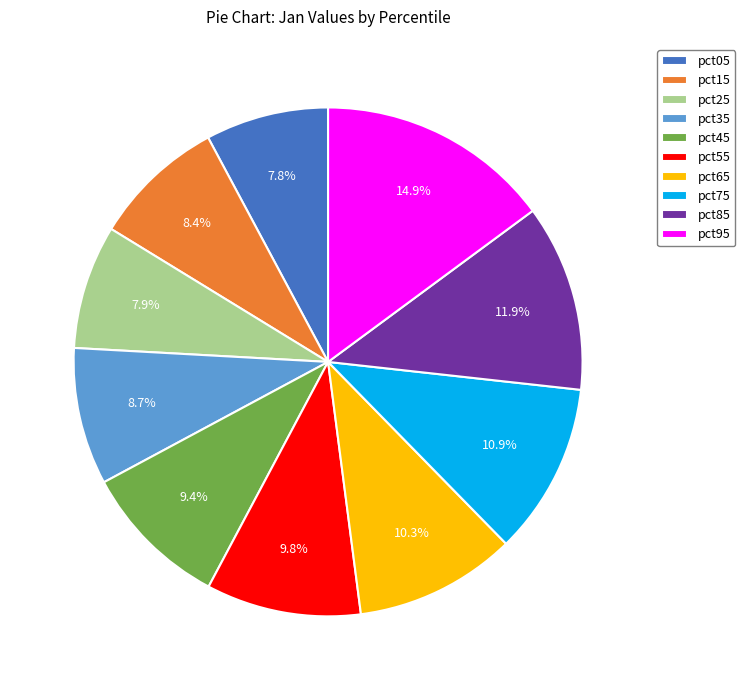

The pct15 slice represents 17% of the pie. True or false?

False